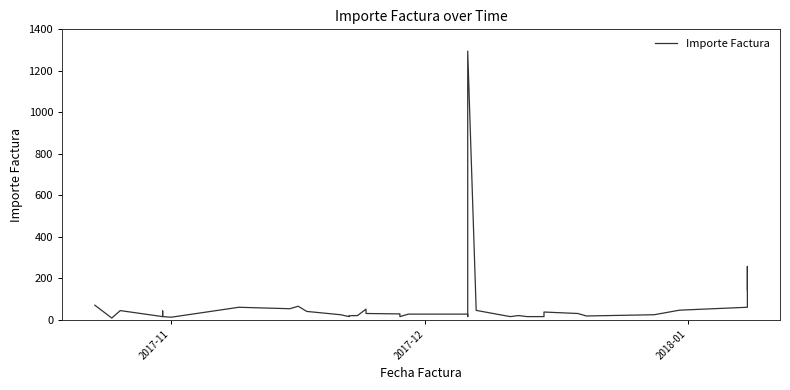

True or false: the data has more than 2 interior local peaks.

True